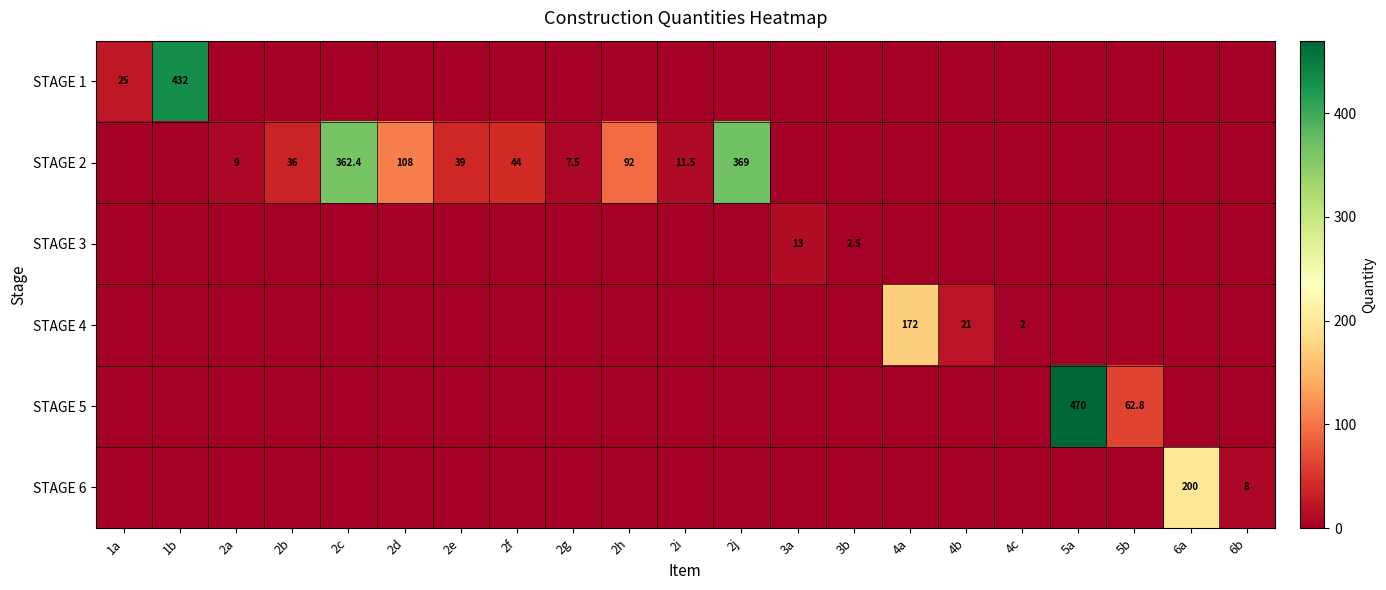

The value of STAGE 1 at 1b is 294.3. True or false?

False